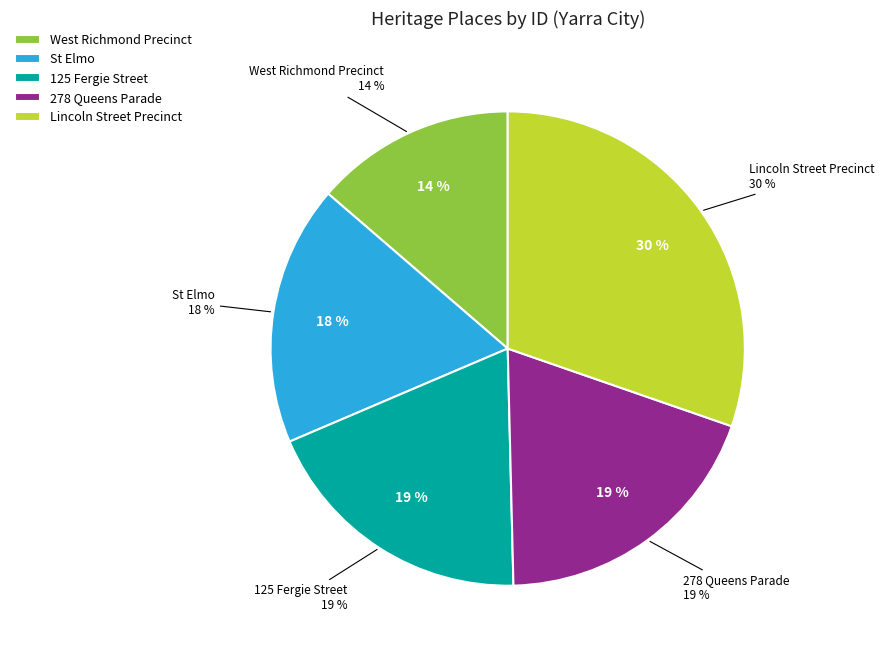

True or false: St Elmo accounts for 29% of the total.

False